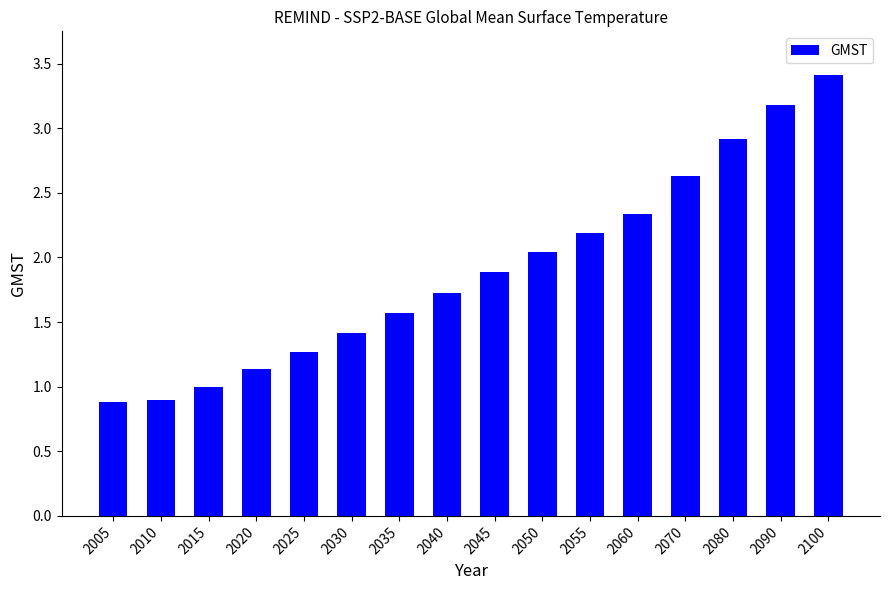

What is the smallest value displayed?

0.9